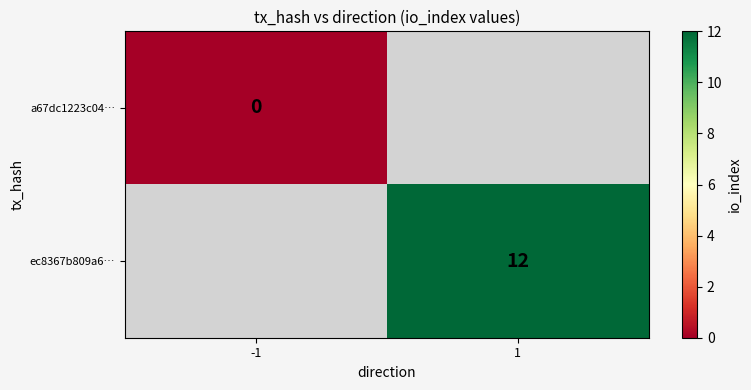

Is the value of a67dc1223c04… at -1 greater than the value of ec8367b809a6… at 1?

No